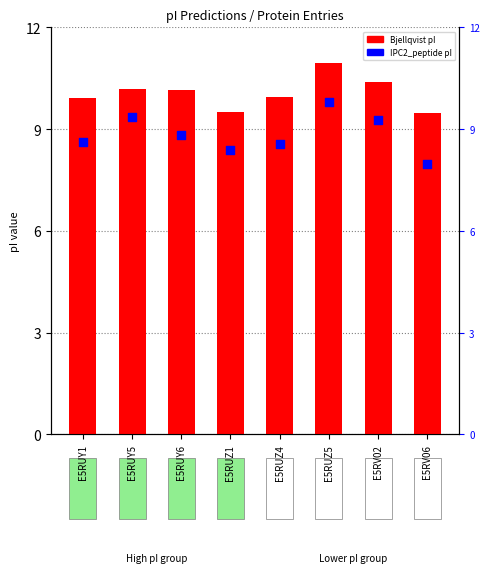

Which series has the largest total across all categories?

Bjellqvist